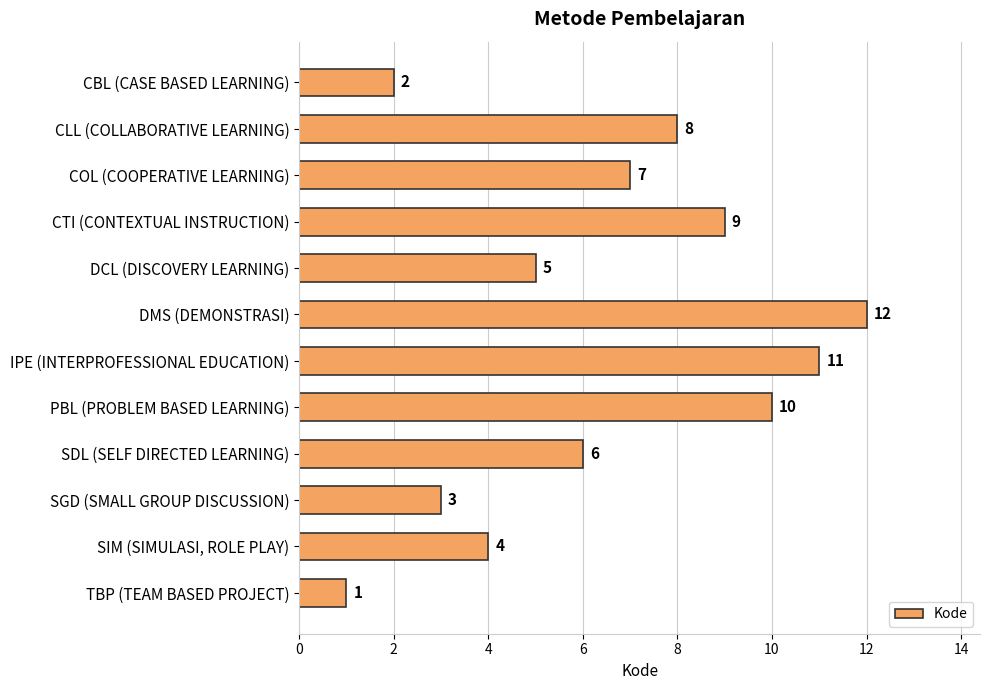

What is the change in value from DCL (DISCOVERY LEARNING) to TBP (TEAM BASED PROJECT)?

-4